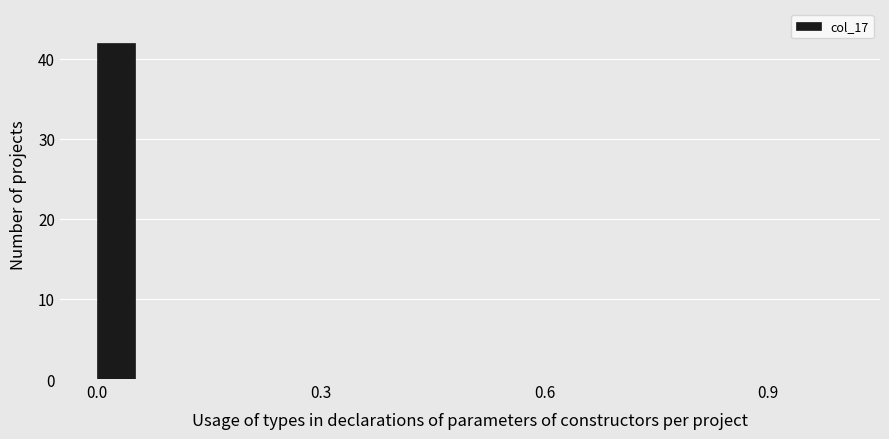

Around what value on the x-axis is the tallest bar? Give the approximate position of its centre, as read against the axis.

0.05